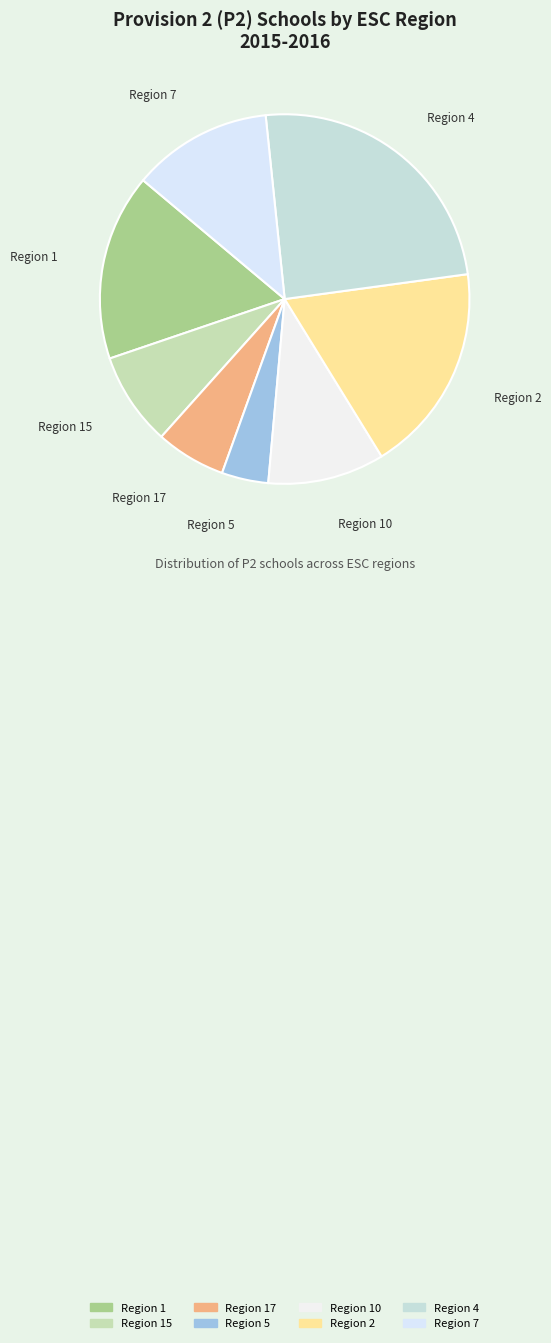

Rank the categories by value from highest to lowest.

Region 4, Region 2, Region 1, Region 7, Region 10, Region 15, Region 17, Region 5